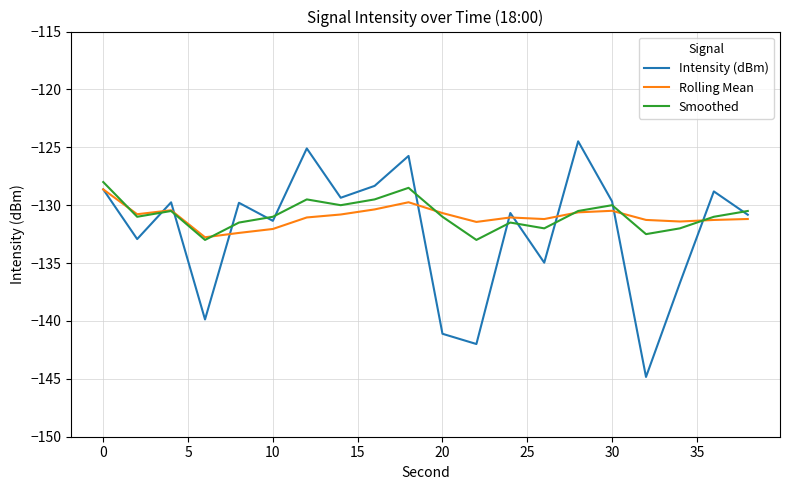

Which series has the widest spread of values?

Intensity (dBm)